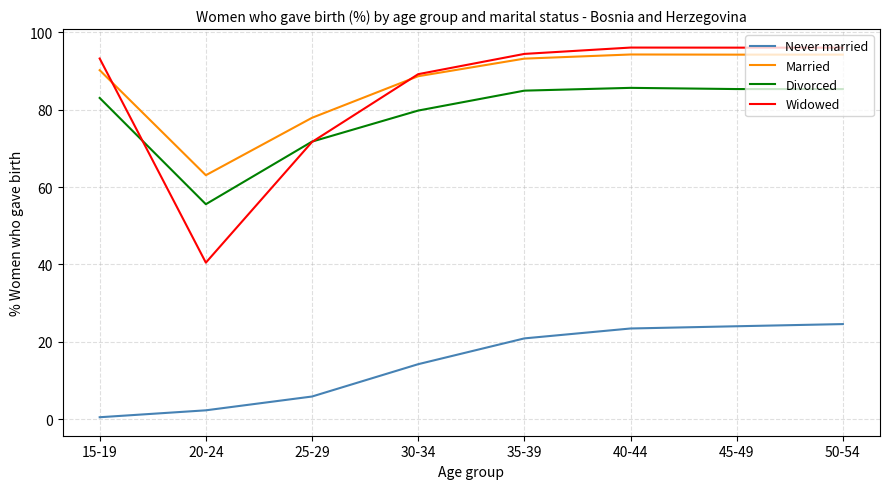

Is the value of Widowed at 35-39 greater than the value of Divorced at 40-44?

Yes